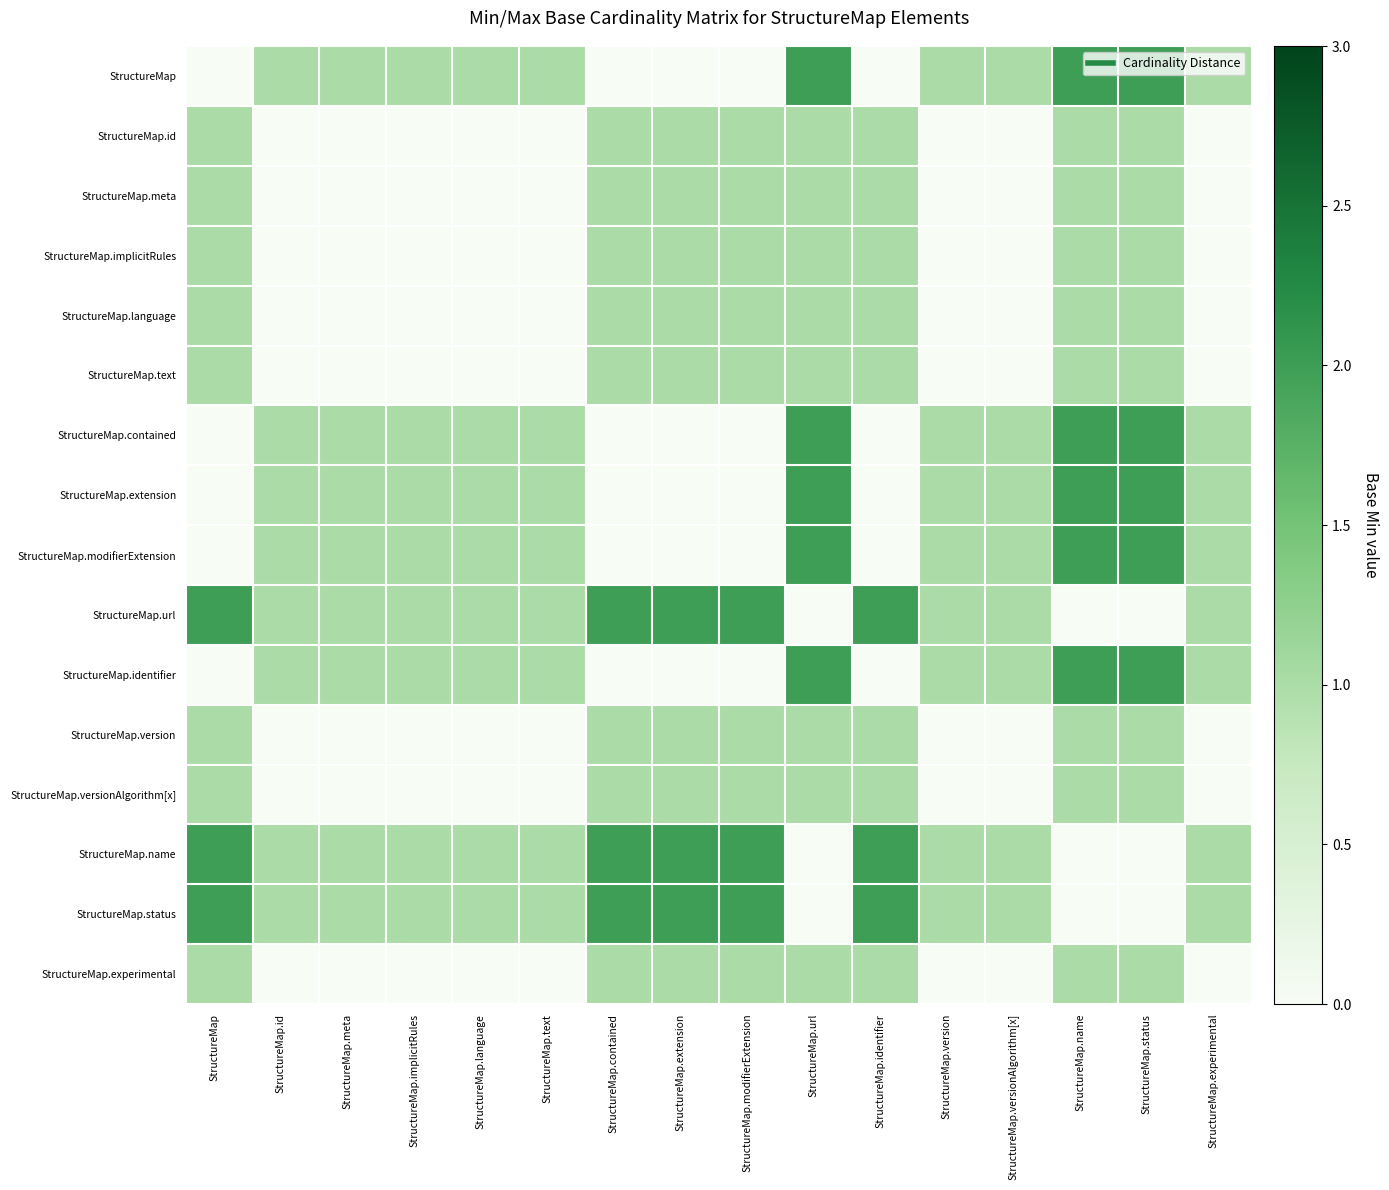

Which series has the largest range (max minus min)?

StructureMap